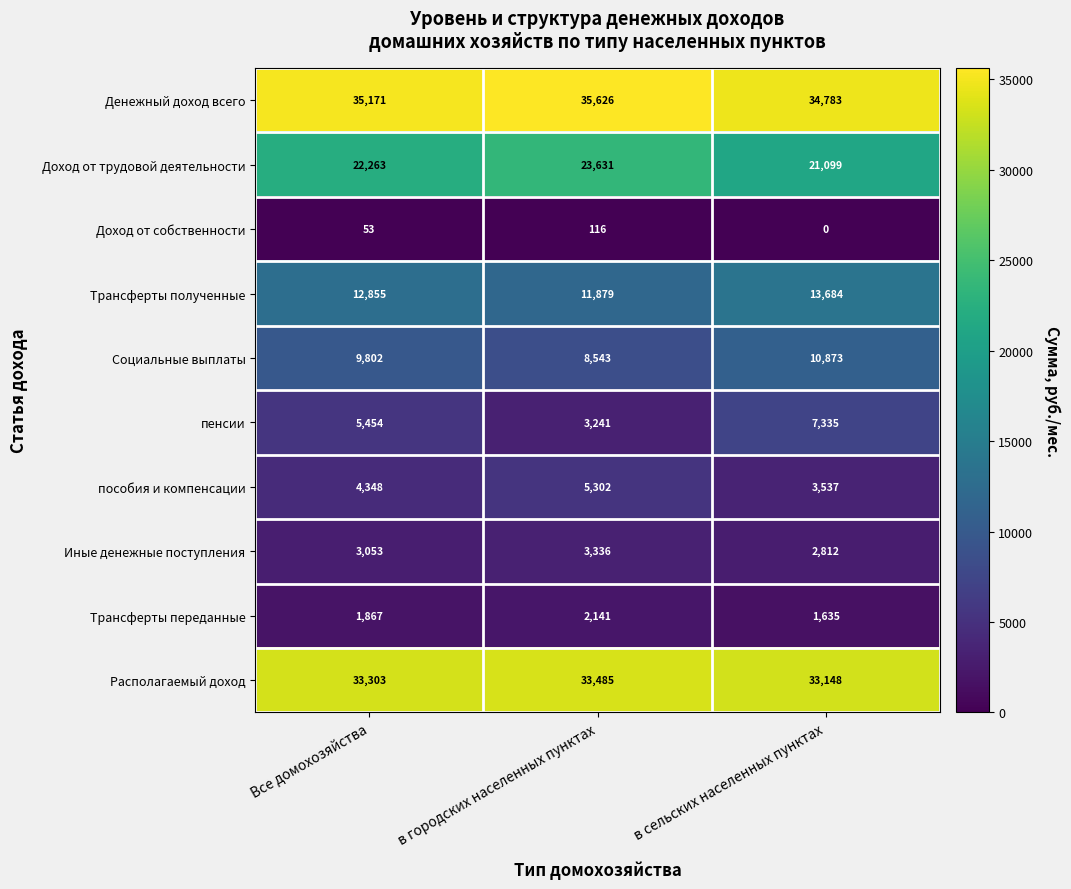

At which label is Иные денежные поступления closest to 3074?

Все домохозяйства